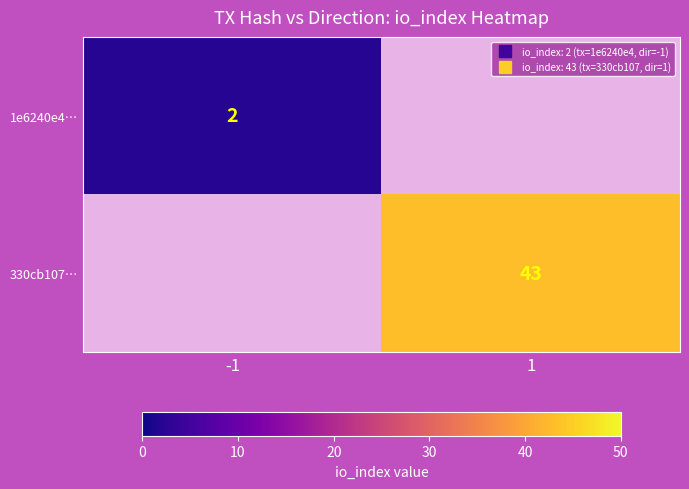

At which category does the chart reach its minimum across all series?

-1